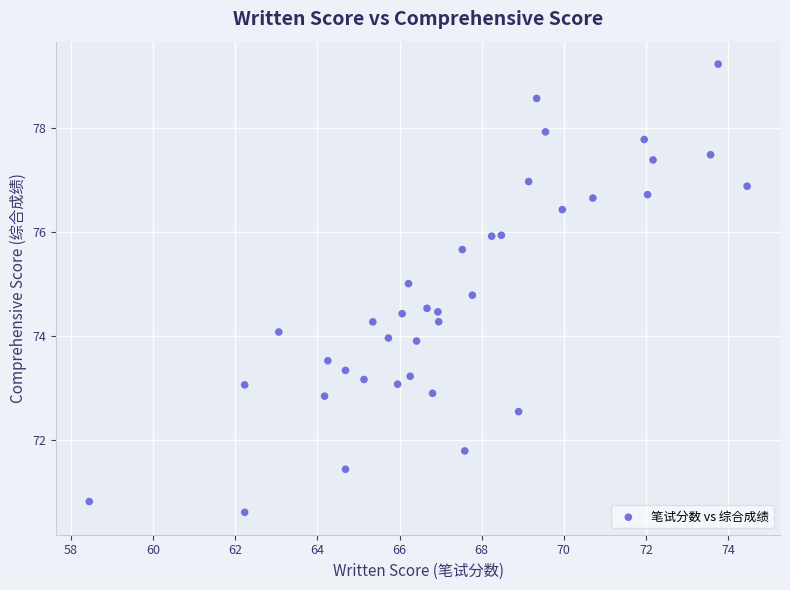

What is the range of Y values (max minus min)?

8.6